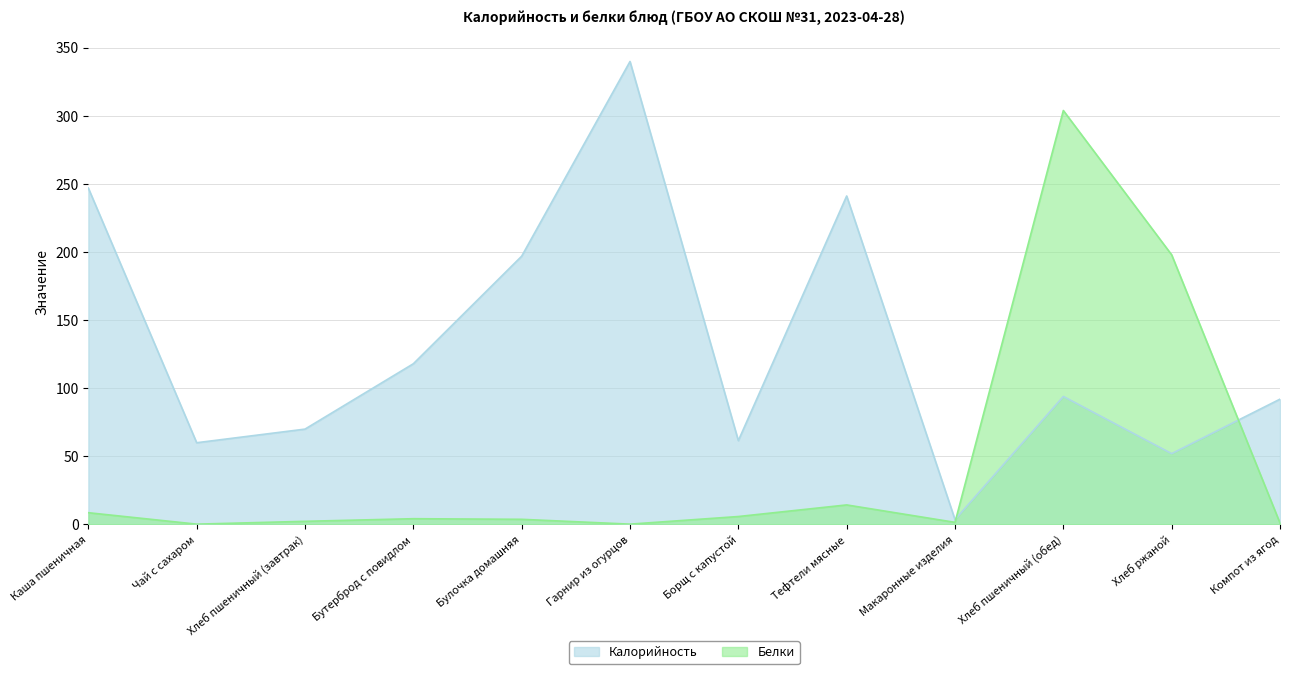

The Белки series shows 4.2 at Бутерброд с повидлом. True or false?

True